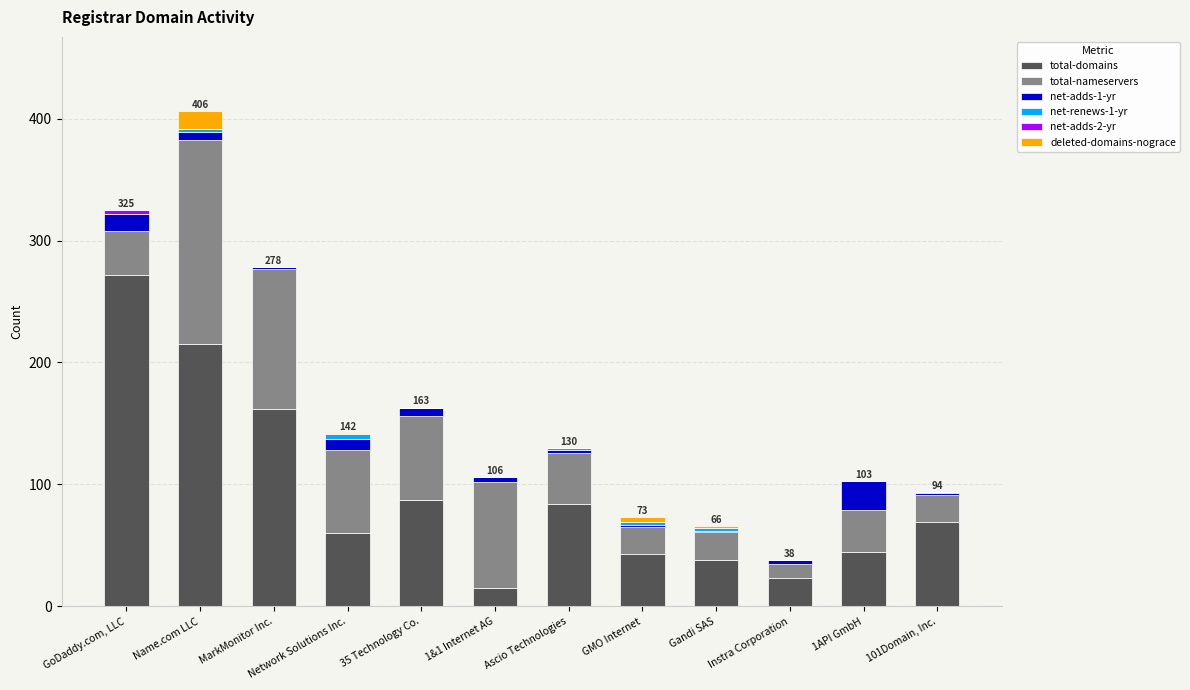

At which category is the sum across all series the highest?

Name.com LLC